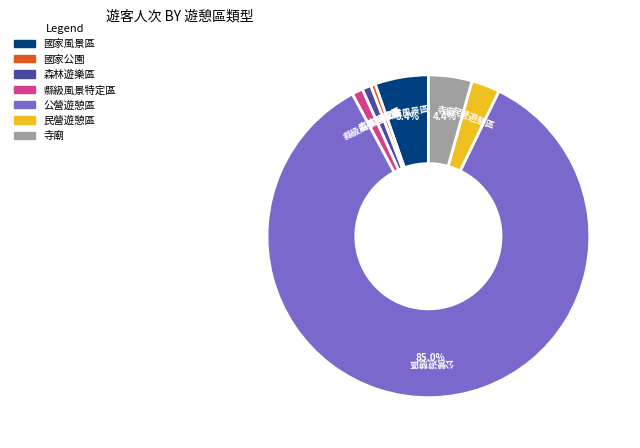

What is the largest slice in the pie chart?

公營遊憩區